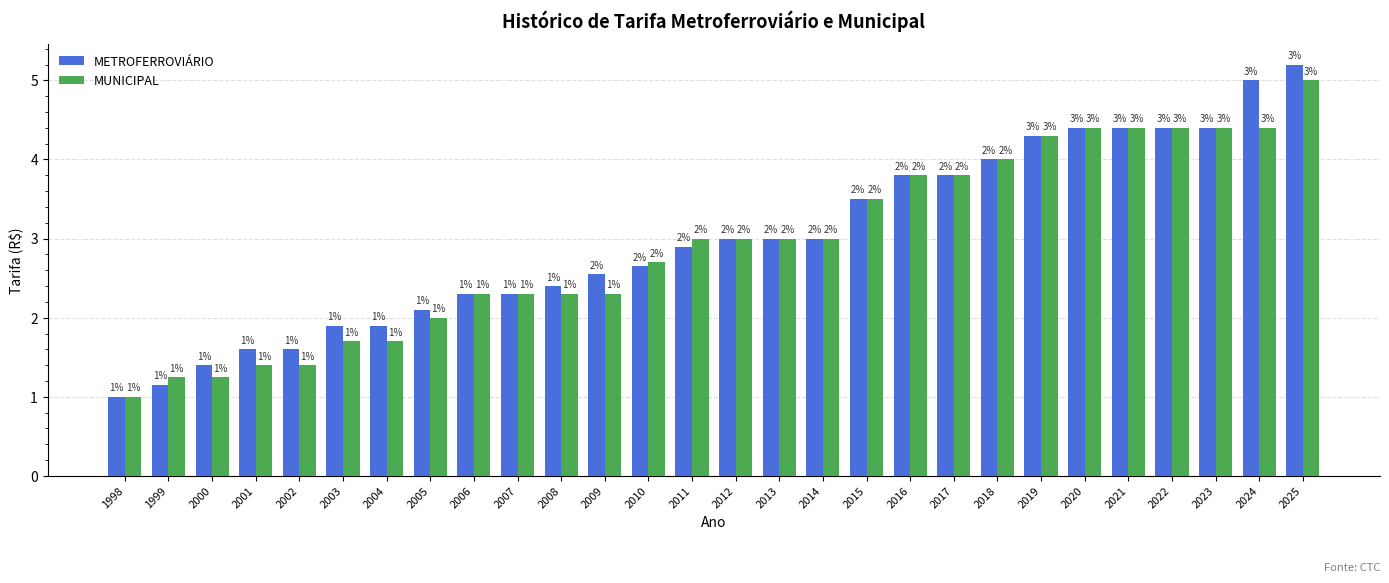

Is the value of METROFERROVIÁRIO at 2020 greater than the value of MUNICIPAL at 2003?

Yes